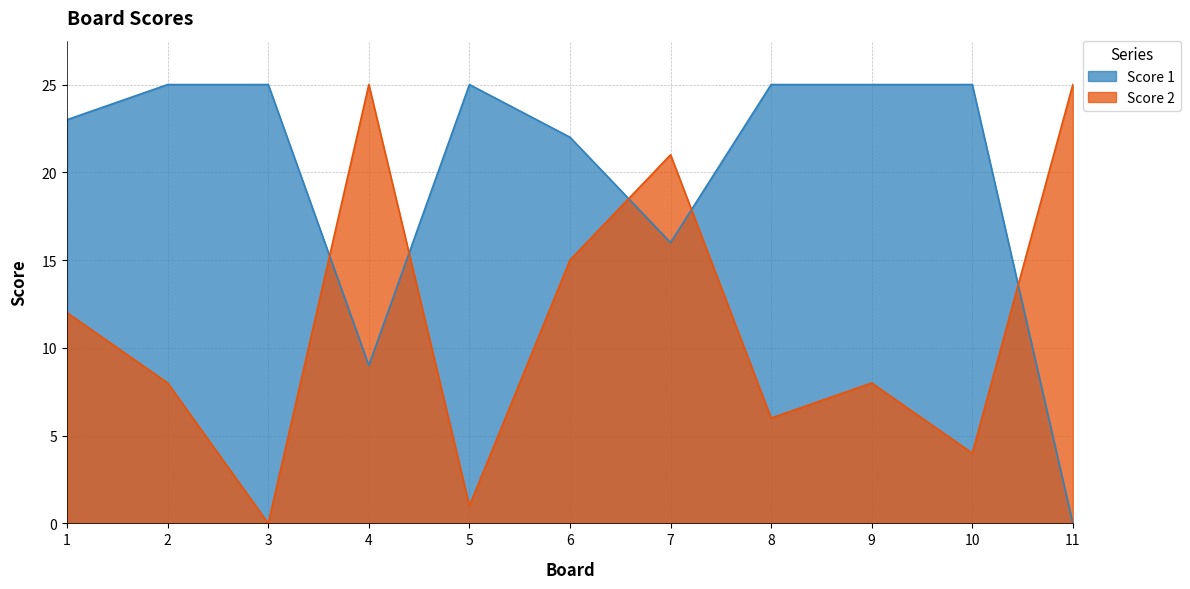

Which label corresponds to the smallest value in the chart?

11